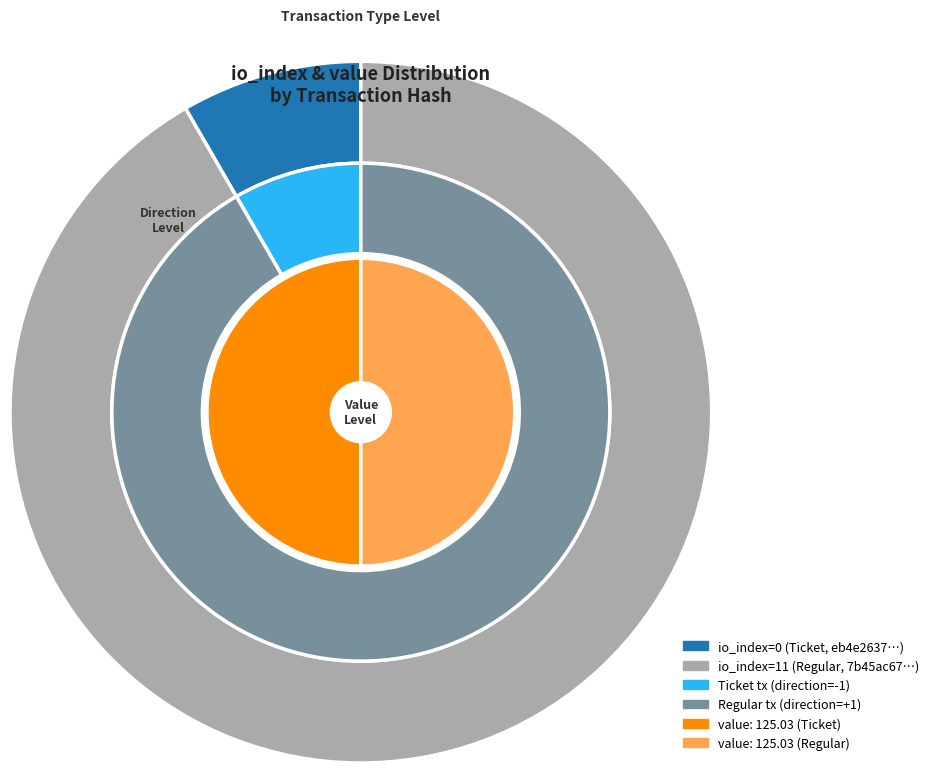

What portion of the pie excludes io_index_values?

100.0%